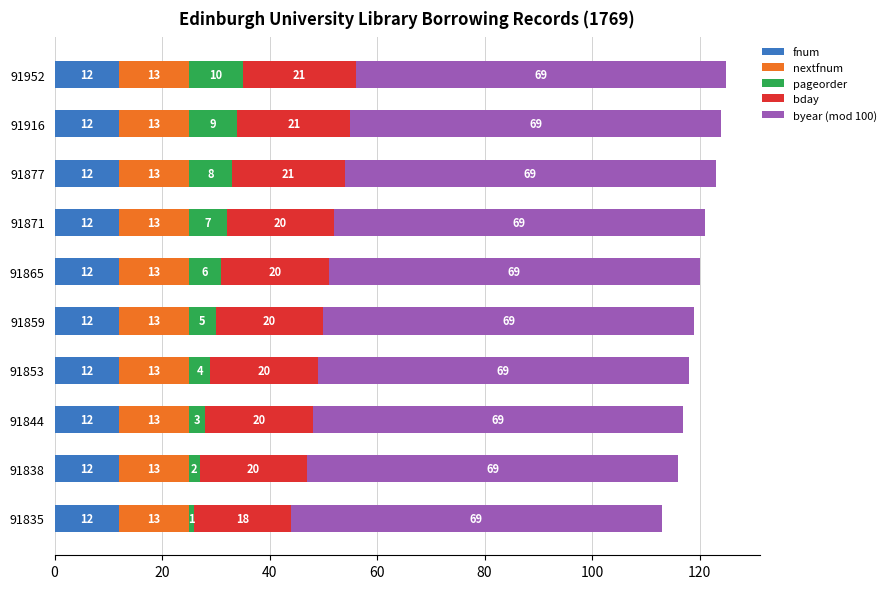

Read the fnum value at 91871.

12